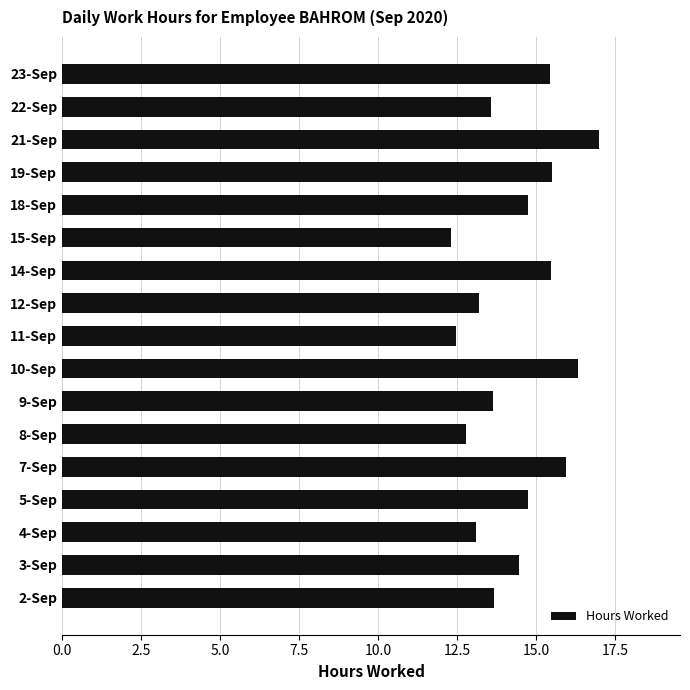

Read the value at 21-Sep.

17.0